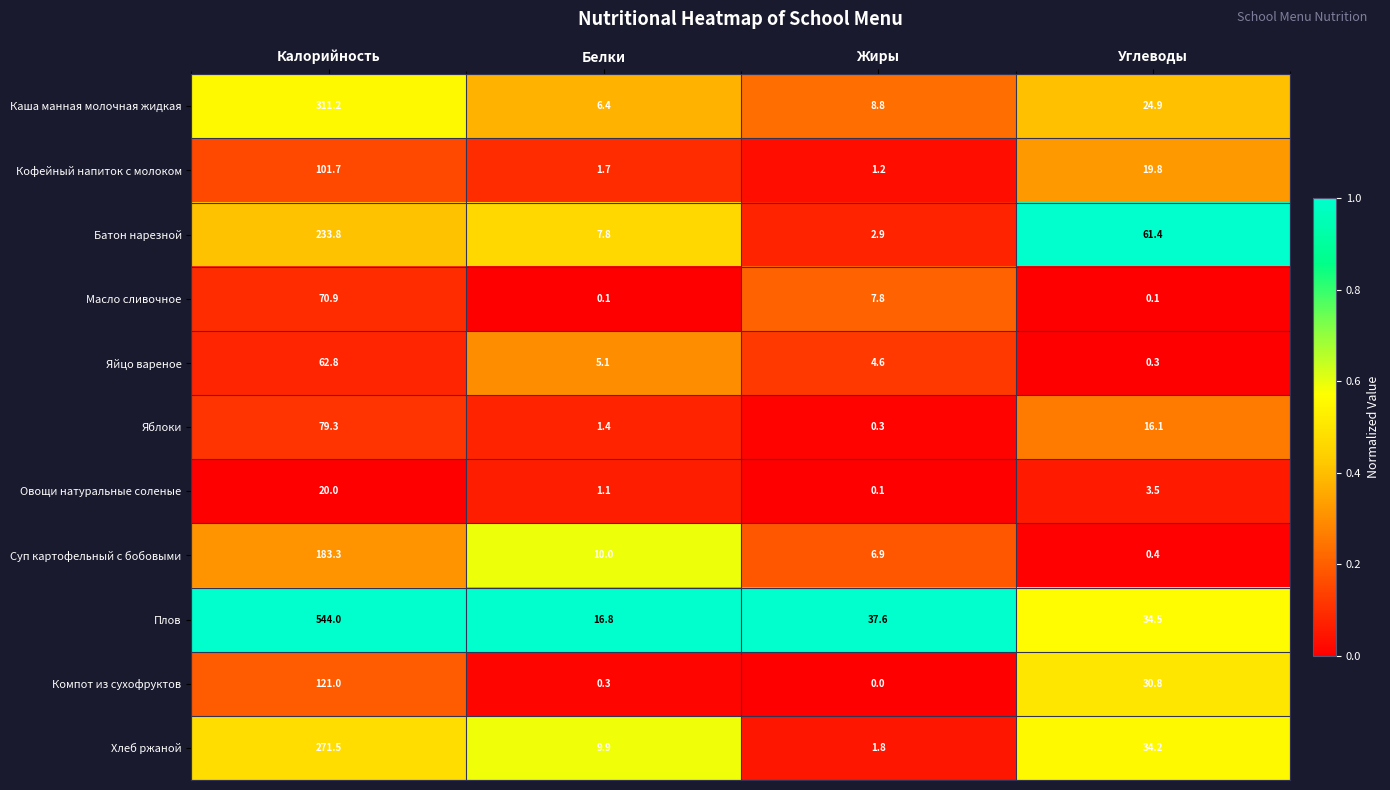

Which category has the lowest value across all series?

Жиры